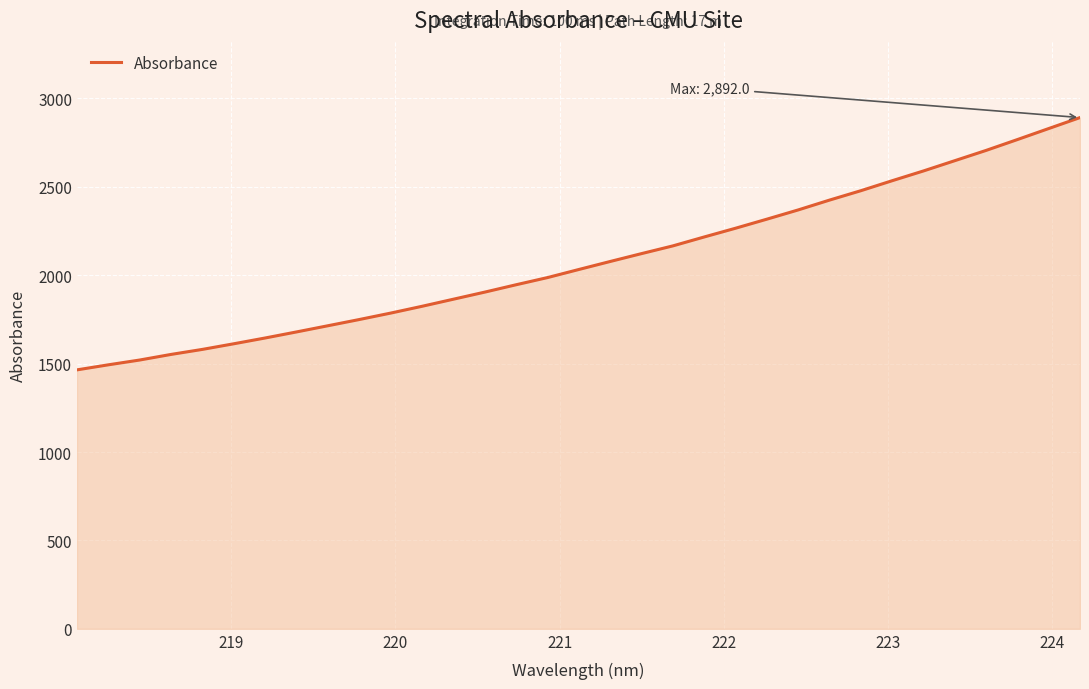

Does the chart have visible grid lines?

Yes